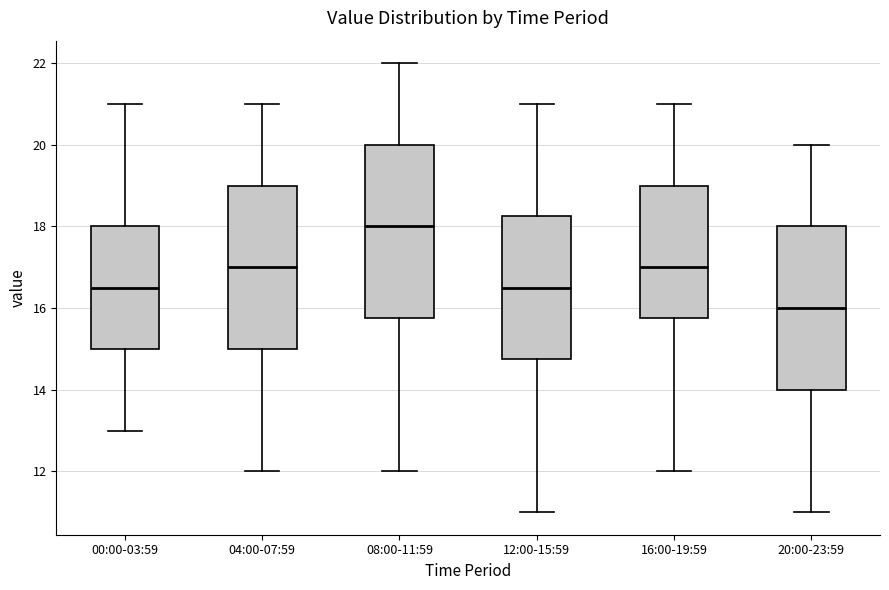

Where is the upper edge of the box for 20:00-23:59 on the y-axis? The values are not printed on the chart, so give them approximately, as read against the axis.

18.0